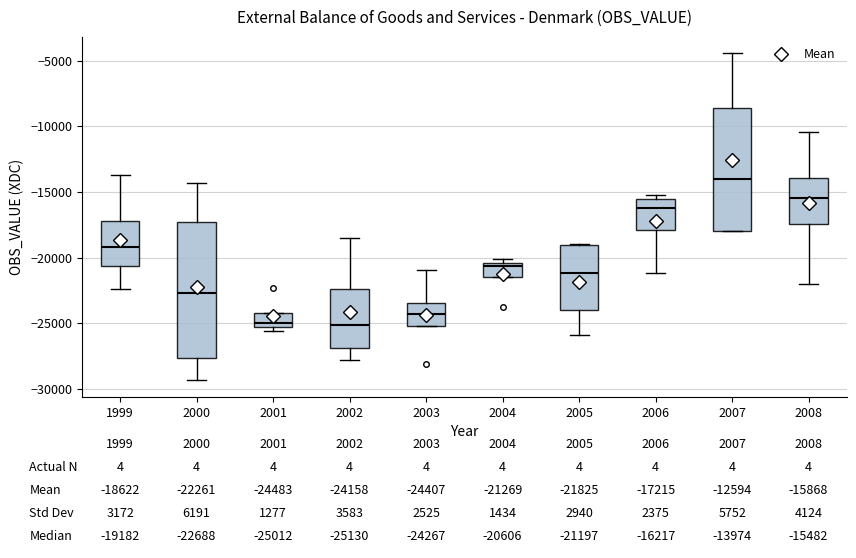

Comparing the boxes themselves (not the whiskers), which one is the tallest?

2000